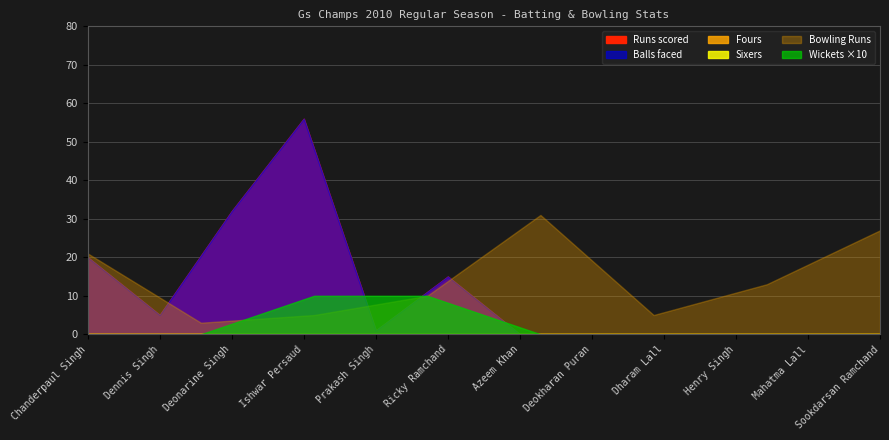

True or false: Balls has a value of 0 at Mahatma Lall.

True